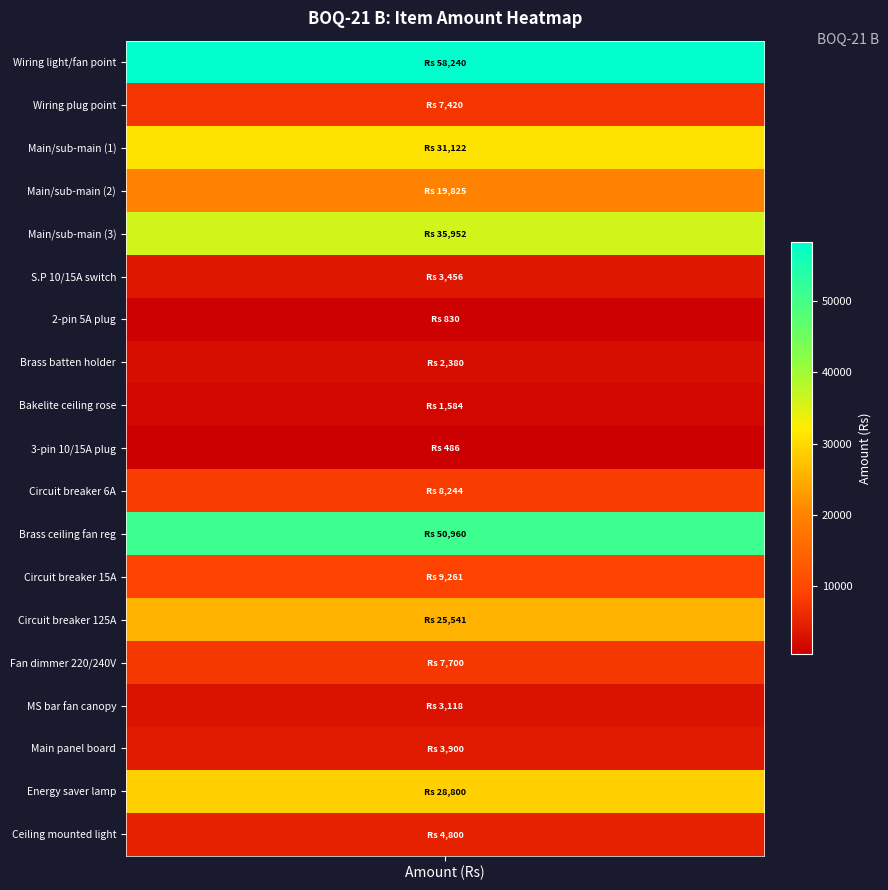

Count the number of values greater than 7700.

9